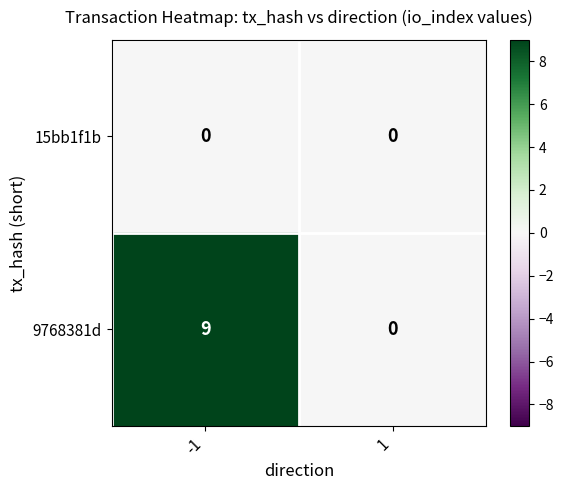

How many distinct data groups are displayed?

2